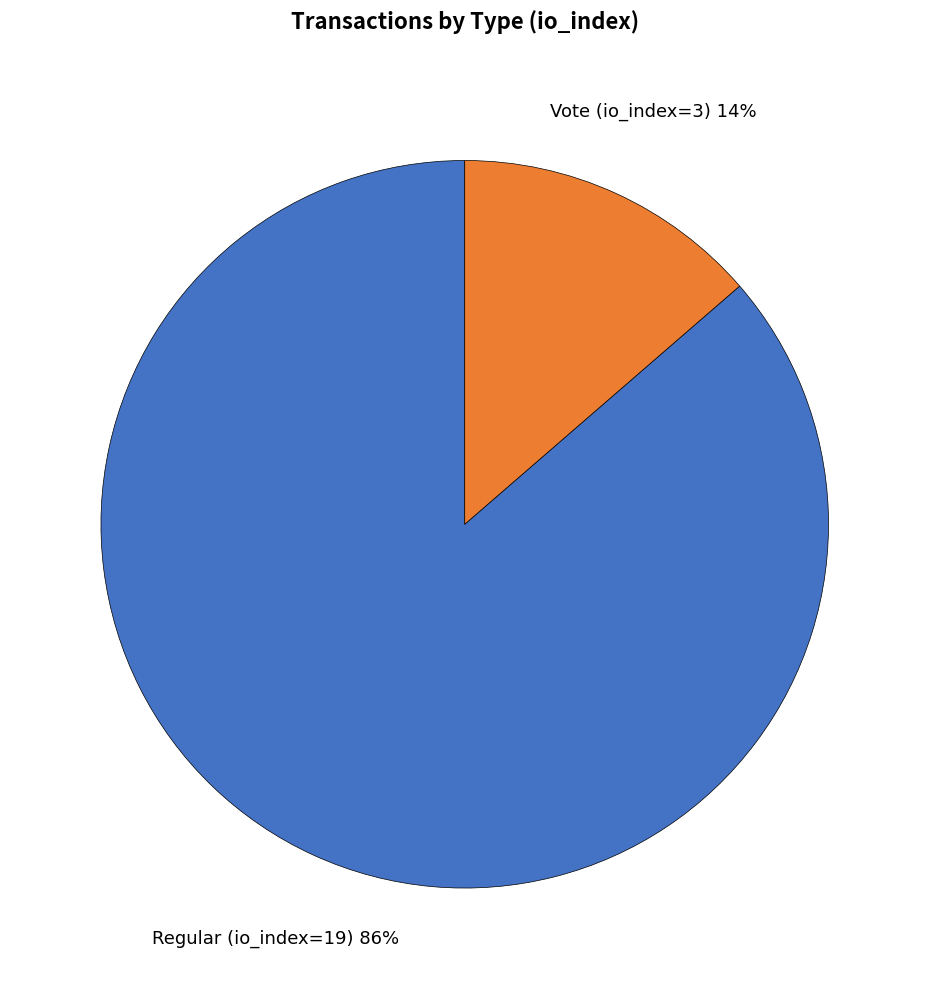

How many segments does this pie chart have?

2